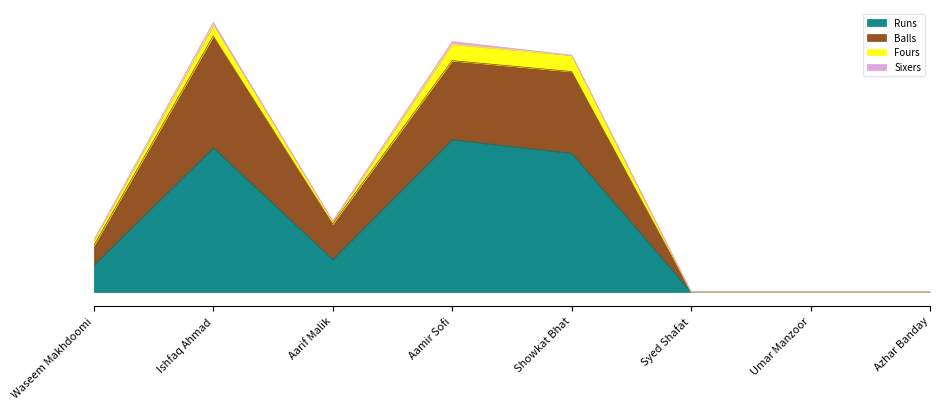

Which series changed the most between Syed Shafat and Azhar Banday?

Runs